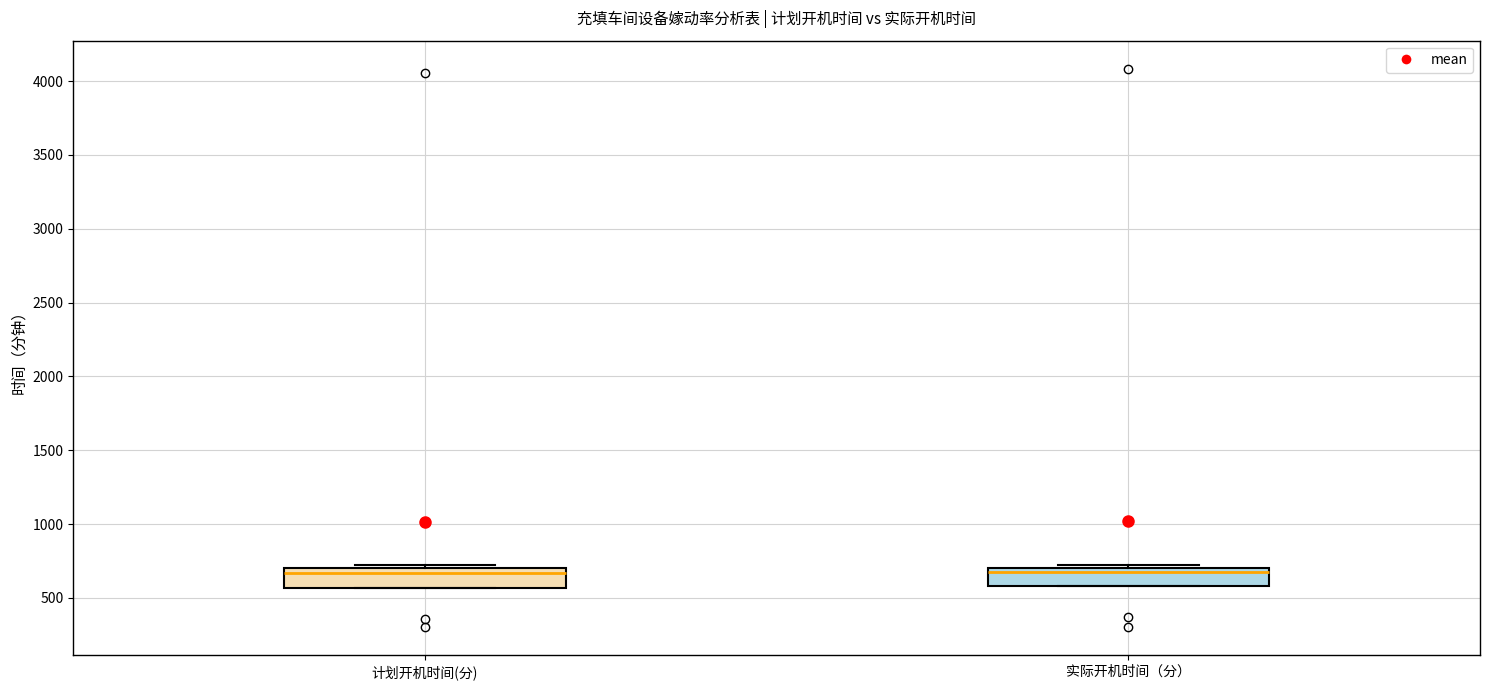

Where is the upper edge of the box for 实际开机时间（分） on the y-axis? The values are not printed on the chart, so give them approximately, as read against the axis.

700